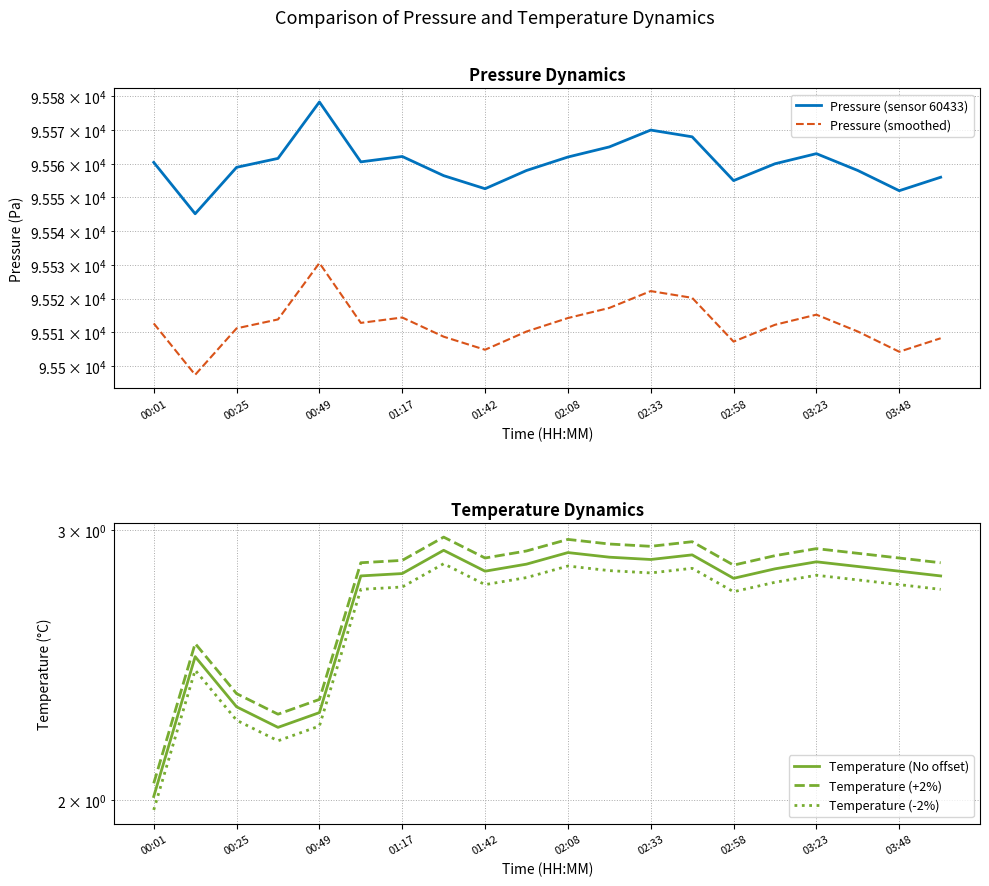

Rank the series at 03:48 from highest to lowest value.

Pressure (sensor 60433), Pressure (smoothed), Temperature (+2%), Temperature (No offset), Temperature (-2%)